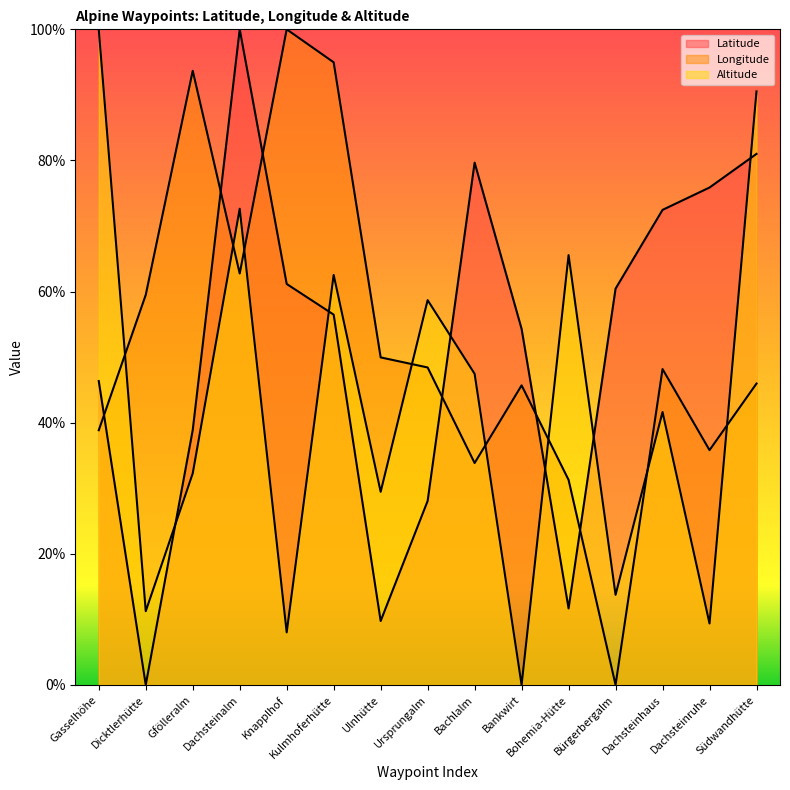

Between which two adjacent categories do Altitude and Latitude first intersect?

Dicktlerhütte and Gfölleralm